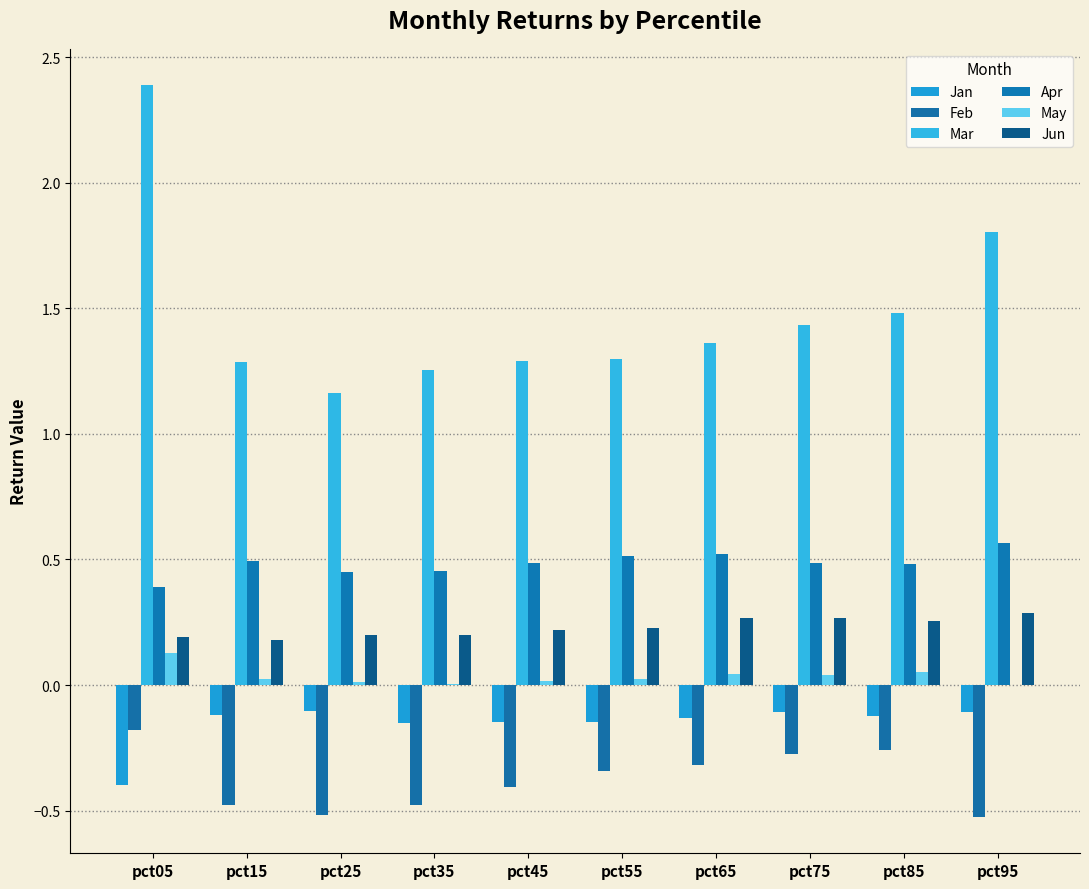

Is the value of May at pct15 greater than the value of Jan at pct55?

Yes